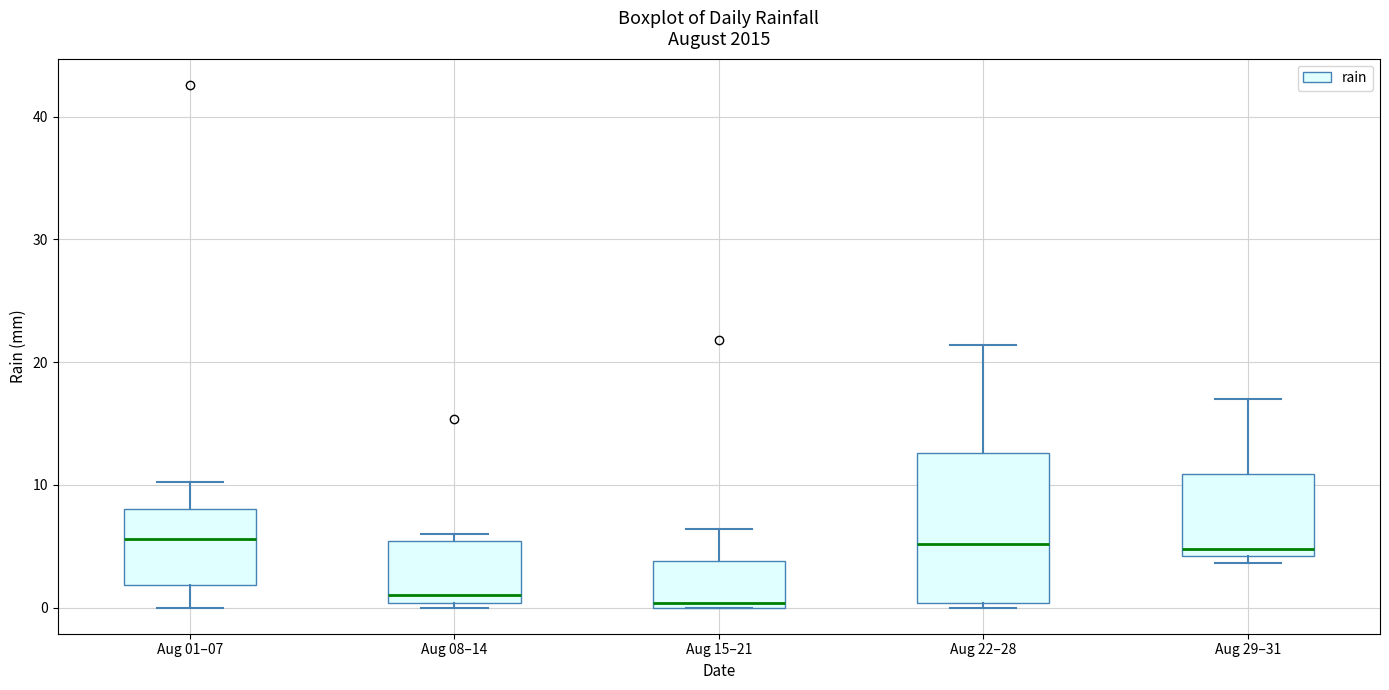

Reading left to right, read every box against the y-axis: the position of its median line, the range the box covers, and the ends of its whiskers. The values are not printed on the chart, so give them approximately, as read against the axis.

Aug 01–07: median 6, box 2 to 8, whiskers 0 to 10
Aug 08–14: median 1, box 0 to 5, whiskers 0 (just below the box's lower edge) to 6
Aug 15–21: median 0 (just above the box's lower edge), box 0 to 4, whiskers 0 to 6
Aug 22–28: median 5, box 0 to 13, whiskers 0 (just below the box's lower edge) to 21
Aug 29–31: median 5, box 4 to 11, whiskers 4 (just below the box's lower edge) to 17